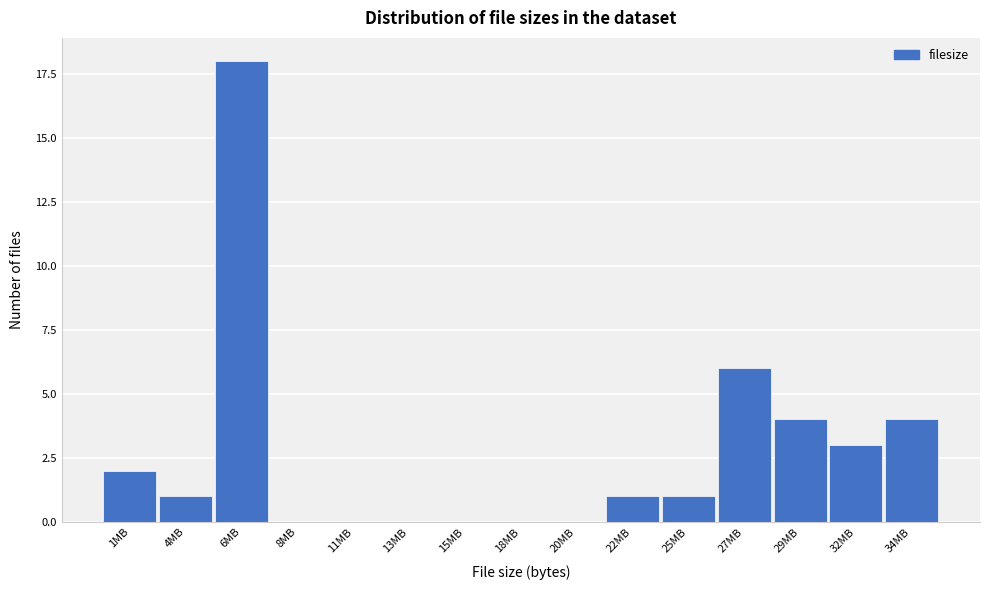

Reading left to right, list all the values displayed in this chart.

1MB=2	4MB=1	6MB=18	8MB=0	11MB=0	13MB=0	15MB=0	18MB=0	20MB=0	22MB=1	25MB=1	27MB=6	29MB=4	32MB=3	34MB=4